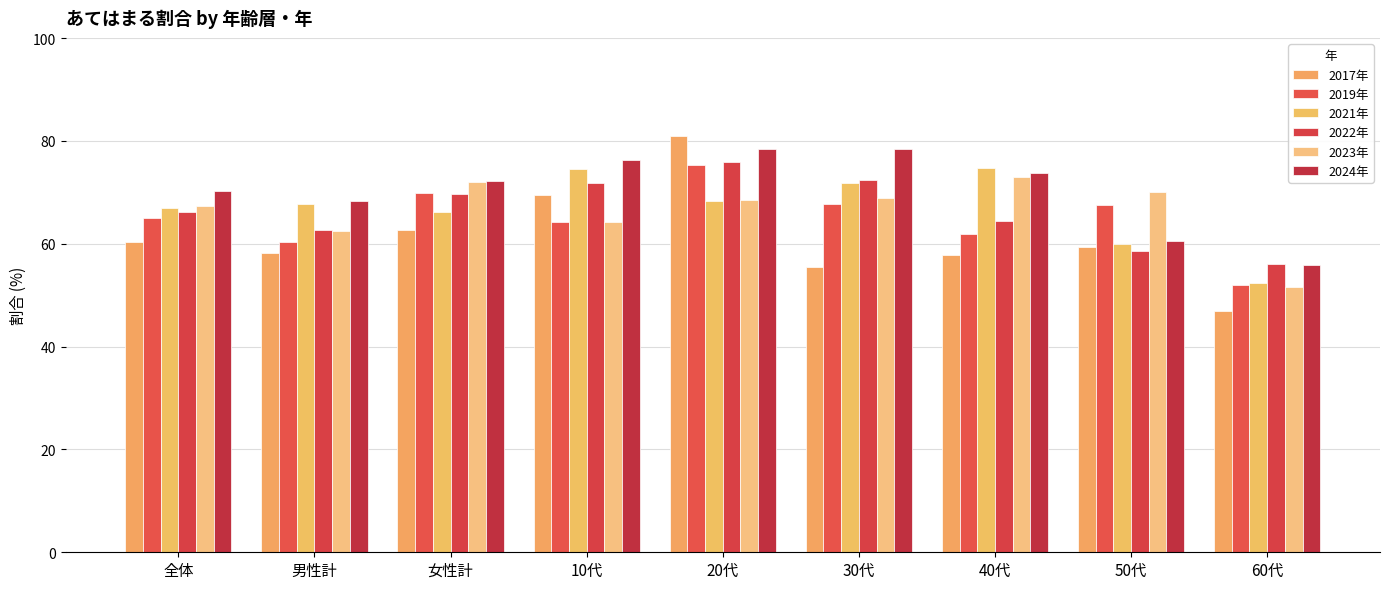

How many data points does each series have?

9